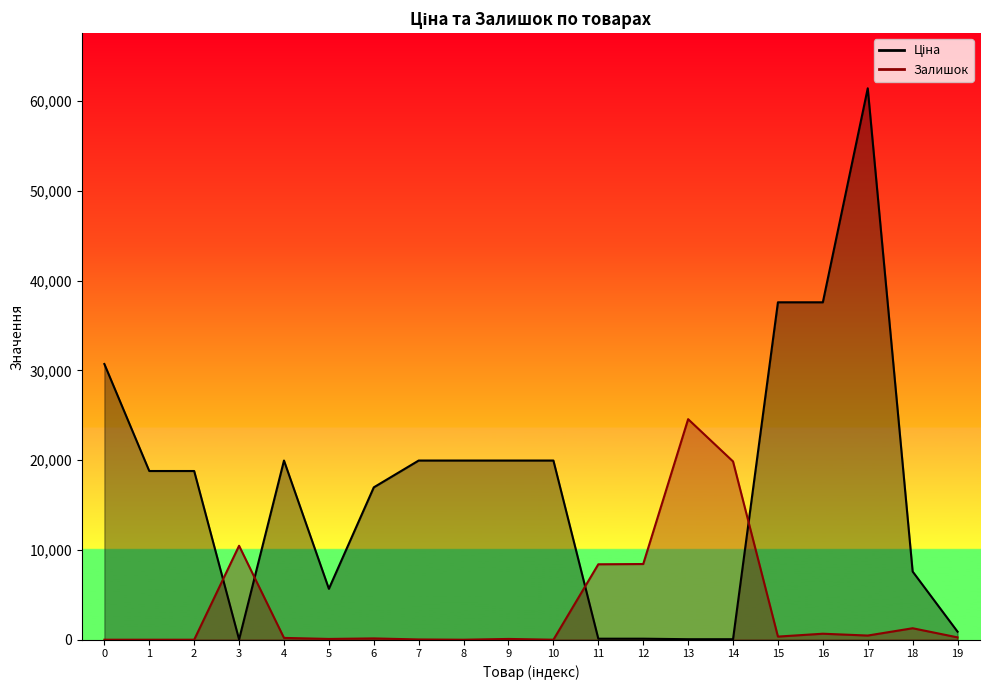

How many values in the Ціна series are below 18796?

9